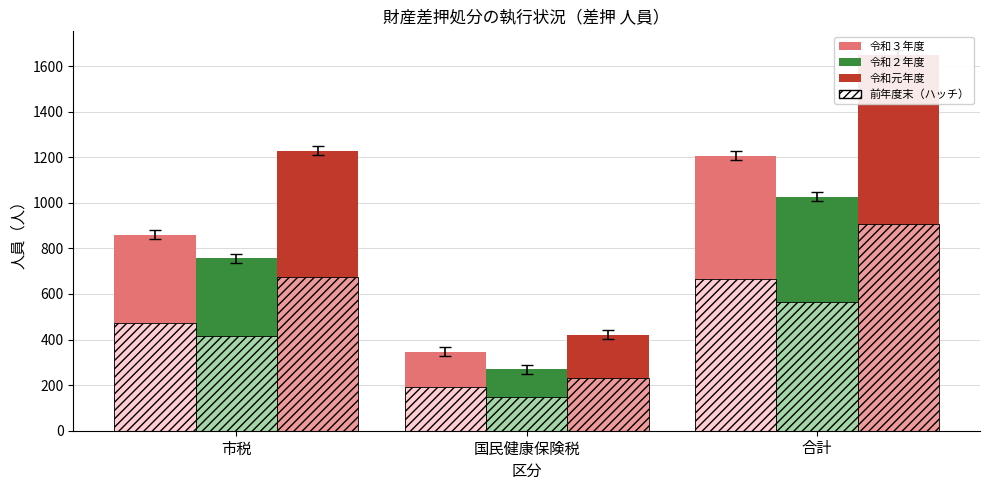

True or false: 令和２年度（差押人員） has a value of 617.6 at 合計.

False